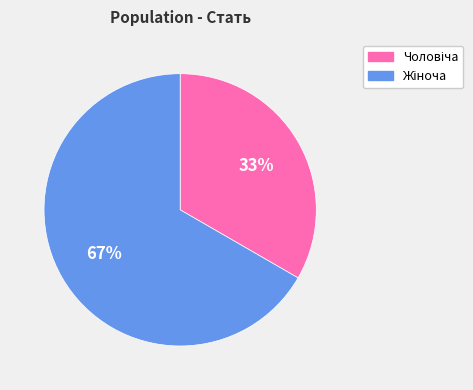

To the nearest percent, what is the average slice percentage?

50%